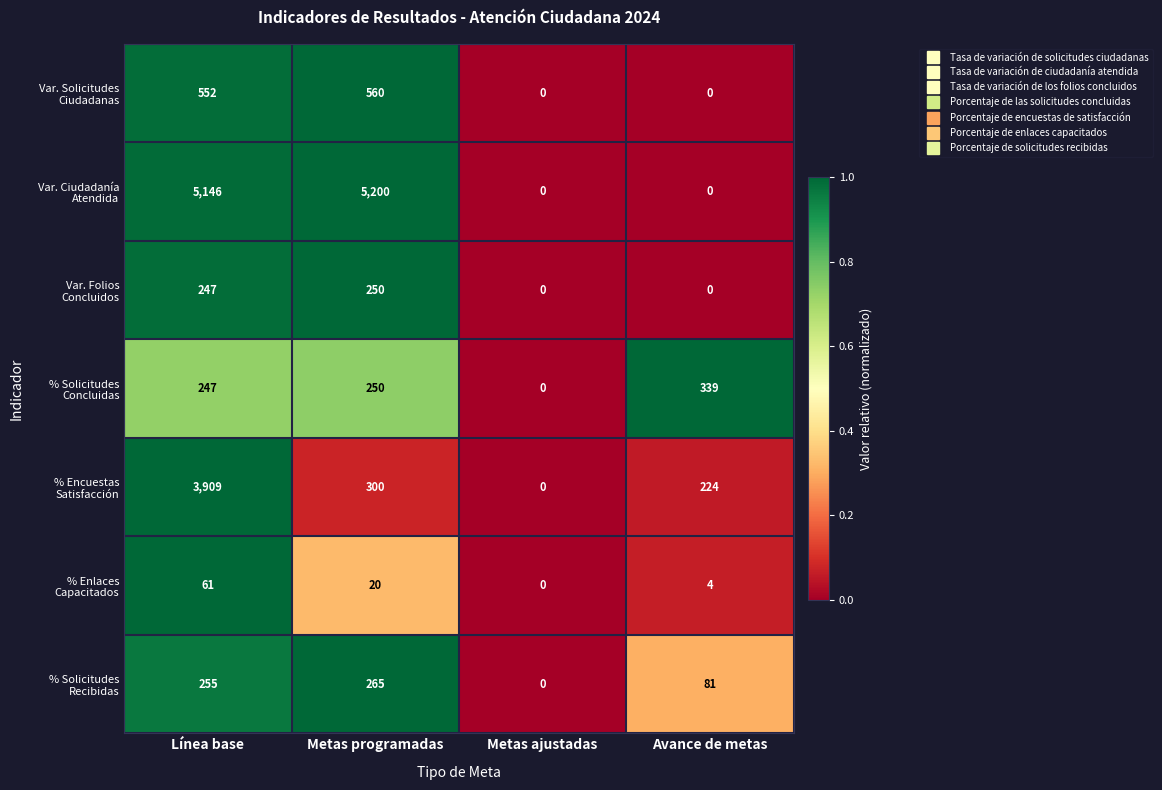

At which category is the sum across all series the highest?

Línea base